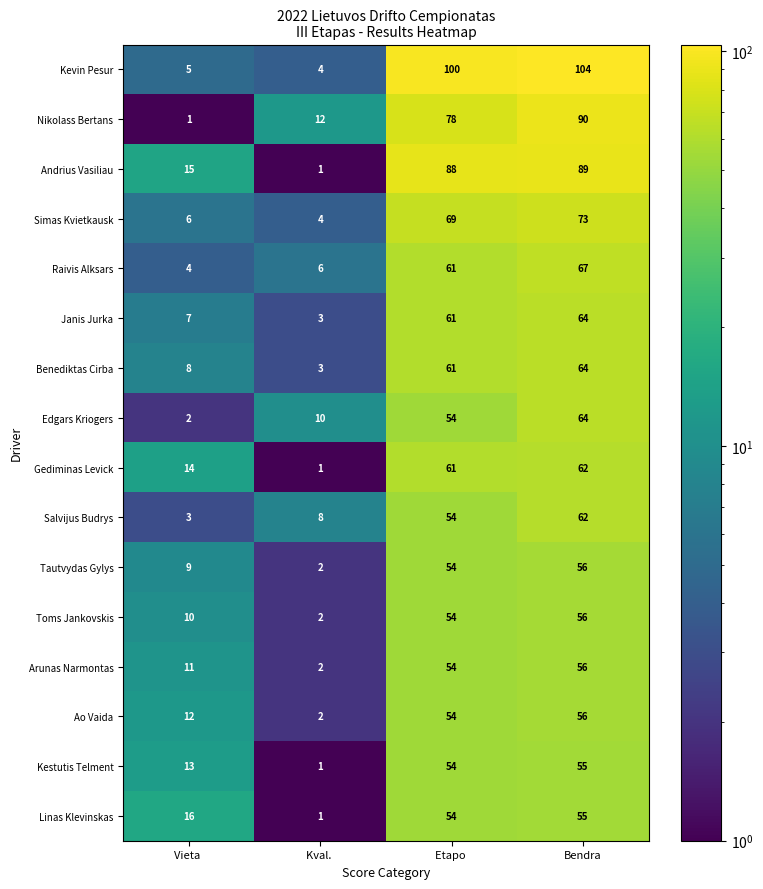

What is the total value across all series at Vieta ?

136